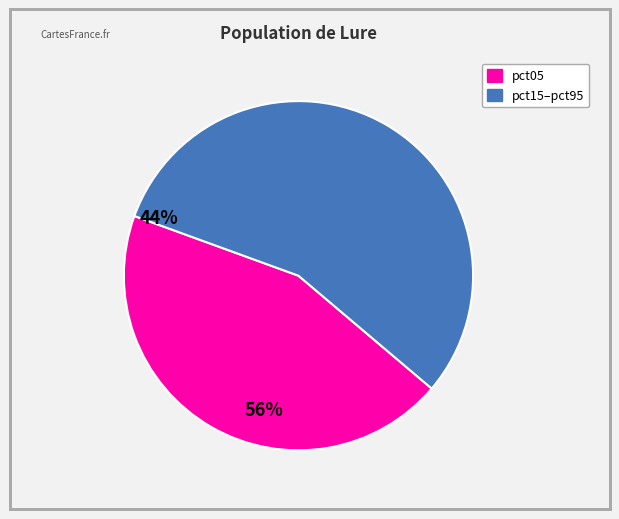

Does any single category account for the majority?

Yes